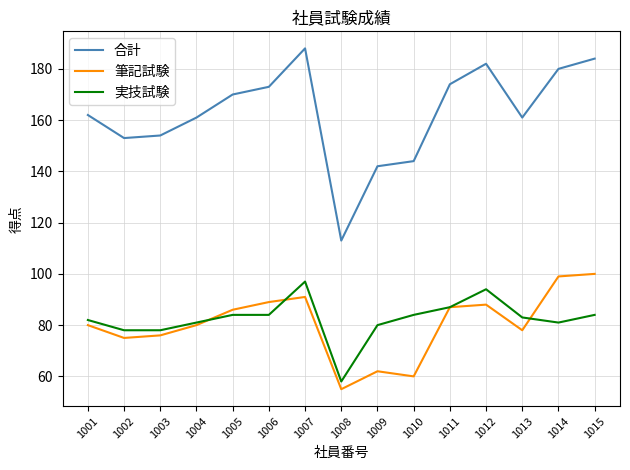

In 筆記試験, how many points are higher than both neighbors (excluding endpoints)?

3